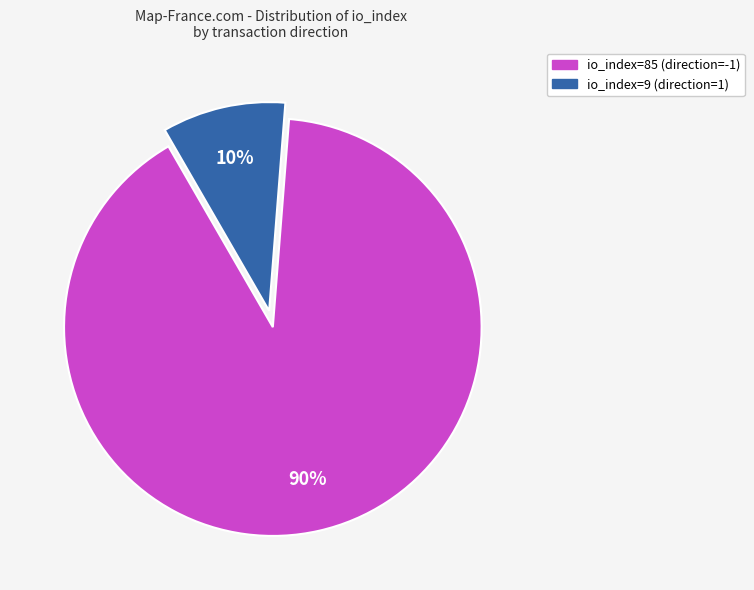

Which slice is the largest?

io_index=85 (direction=-1)